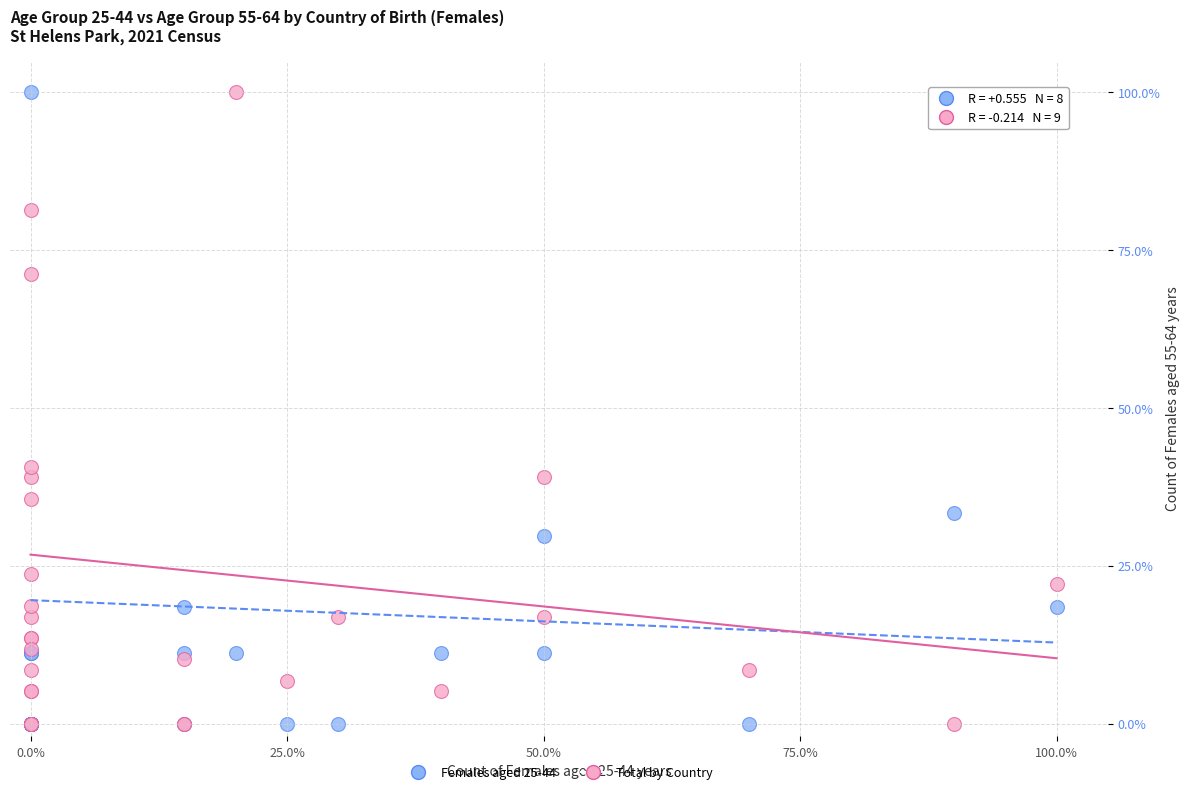

In the Total by Country series, what Y value is closest to 50?

40.7